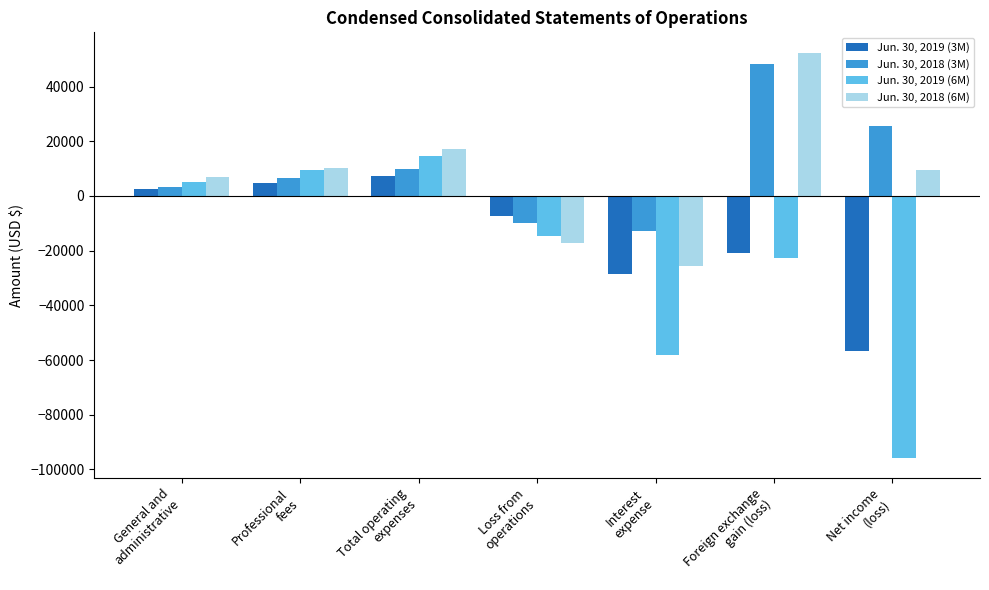

What is the sum of all Jun. 30, 2019 (6M) values?

-161758